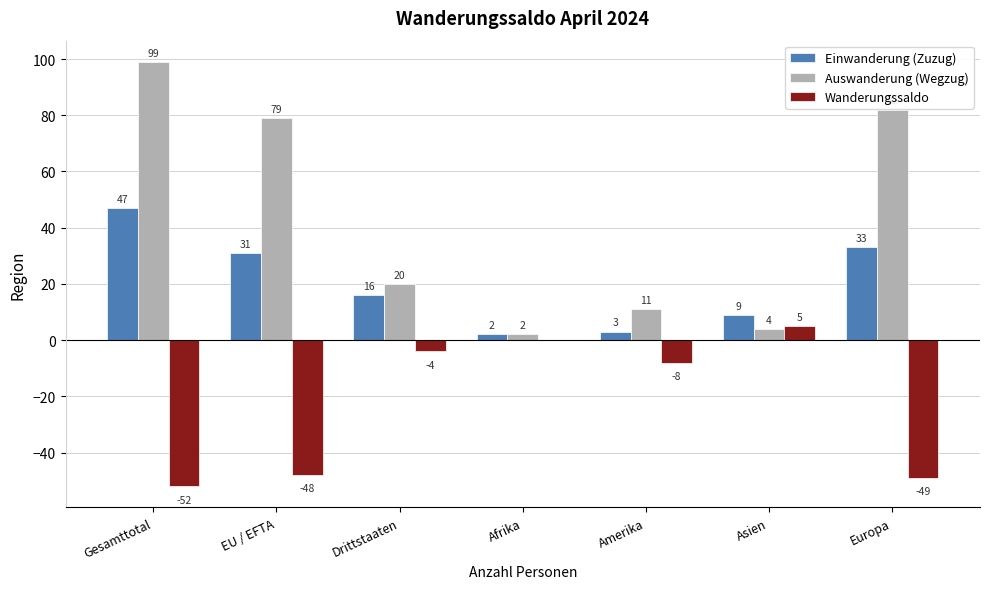

Read the Auswanderung (Wegzug) value at Gesamttotal.

99